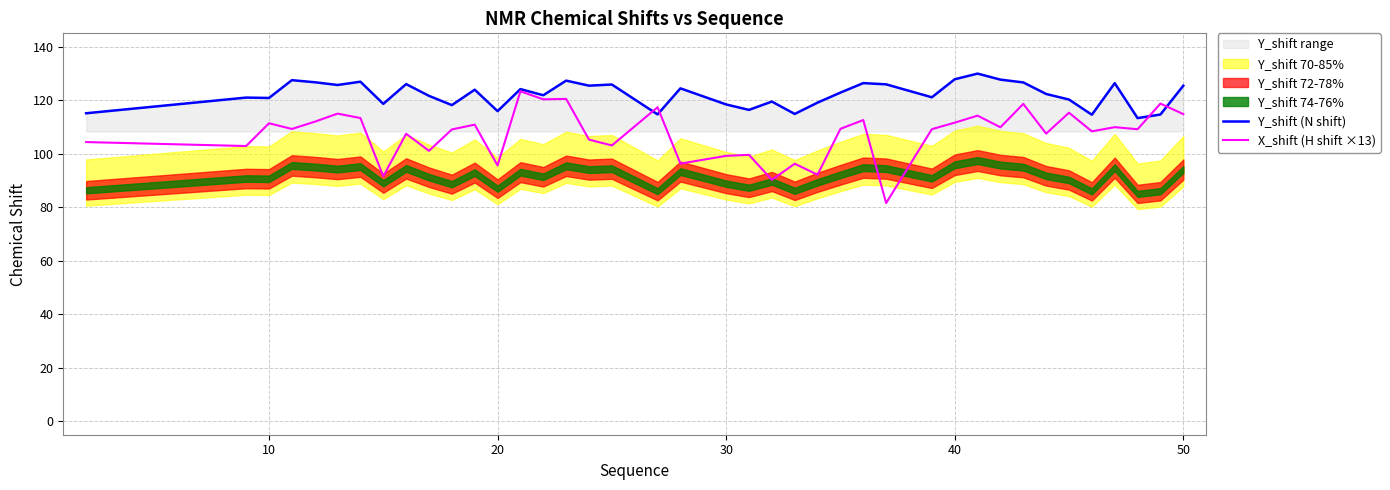

What is the maximum value for X_shift (H shift ×13)?

123.3